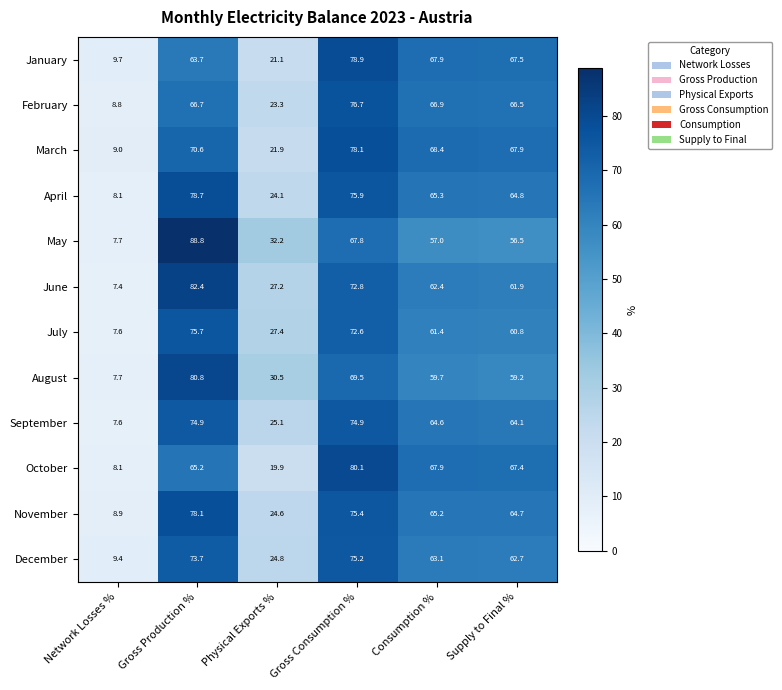

At which category is the sum across all series the highest?

Gross Production %